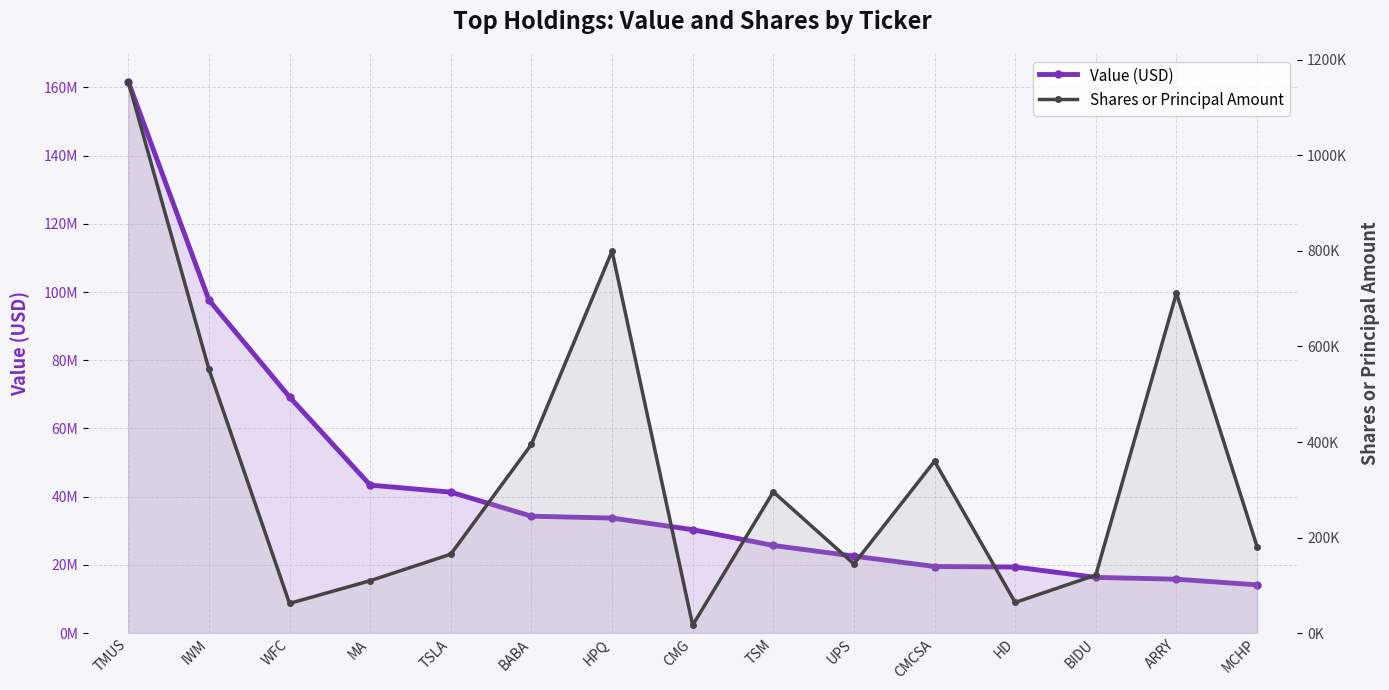

At which category does the chart reach its minimum across all series?

CMG